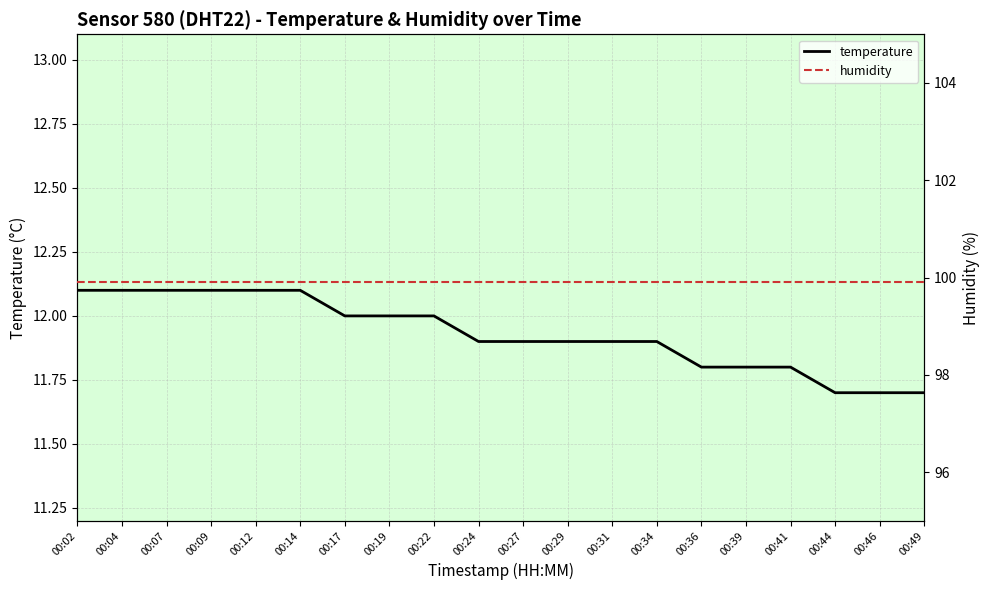

Reading right to left, what are all the values shown in this chart?

temperature: 00:49=11.7	00:46=11.7	00:44=11.7	00:41=11.8	00:39=11.8	00:36=11.8	00:34=11.9	00:31=11.9	00:29=11.9	00:27=11.9	00:24=11.9	00:22=12.0	00:19=12.0	00:17=12.0	00:14=12.1	00:12=12.1	00:09=12.1	00:07=12.1	00:04=12.1	00:02=12.1
humidity: 00:49=99.9	00:46=99.9	00:44=99.9	00:41=99.9	00:39=99.9	00:36=99.9	00:34=99.9	00:31=99.9	00:29=99.9	00:27=99.9	00:24=99.9	00:22=99.9	00:19=99.9	00:17=99.9	00:14=99.9	00:12=99.9	00:09=99.9	00:07=99.9	00:04=99.9	00:02=99.9